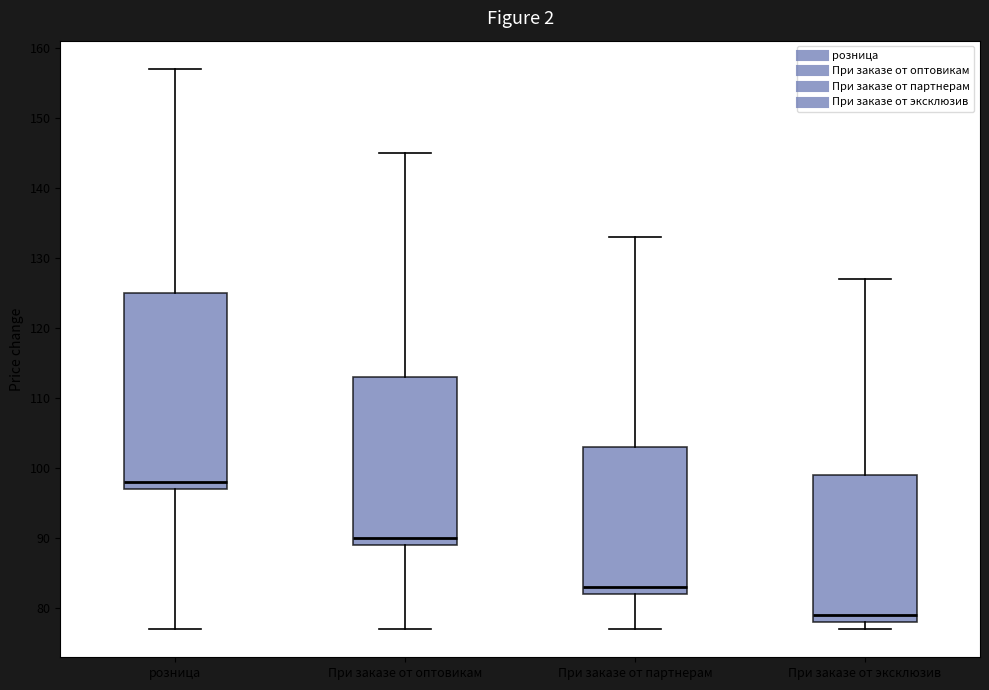

Reading left to right, transcribe this box plot: for each box, give where its median line is, the range the box spans, and where its two whiskers end, as read against the y-axis. The values are not printed on the chart, so give them approximately, as read against the axis.

розница: median 98, box 97 to 125, whiskers 77 to 157
При заказе от оптовикам: median 90, box 89 to 113, whiskers 77 to 145
При заказе от партнерам: median 83, box 82 to 103, whiskers 77 to 133
При заказе от эксклюзив: median 79, box 78 to 99, whiskers 77 to 127